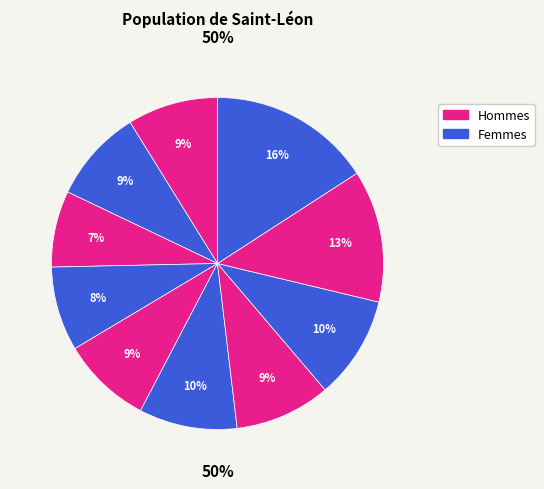

Does any single category account for the majority?

No